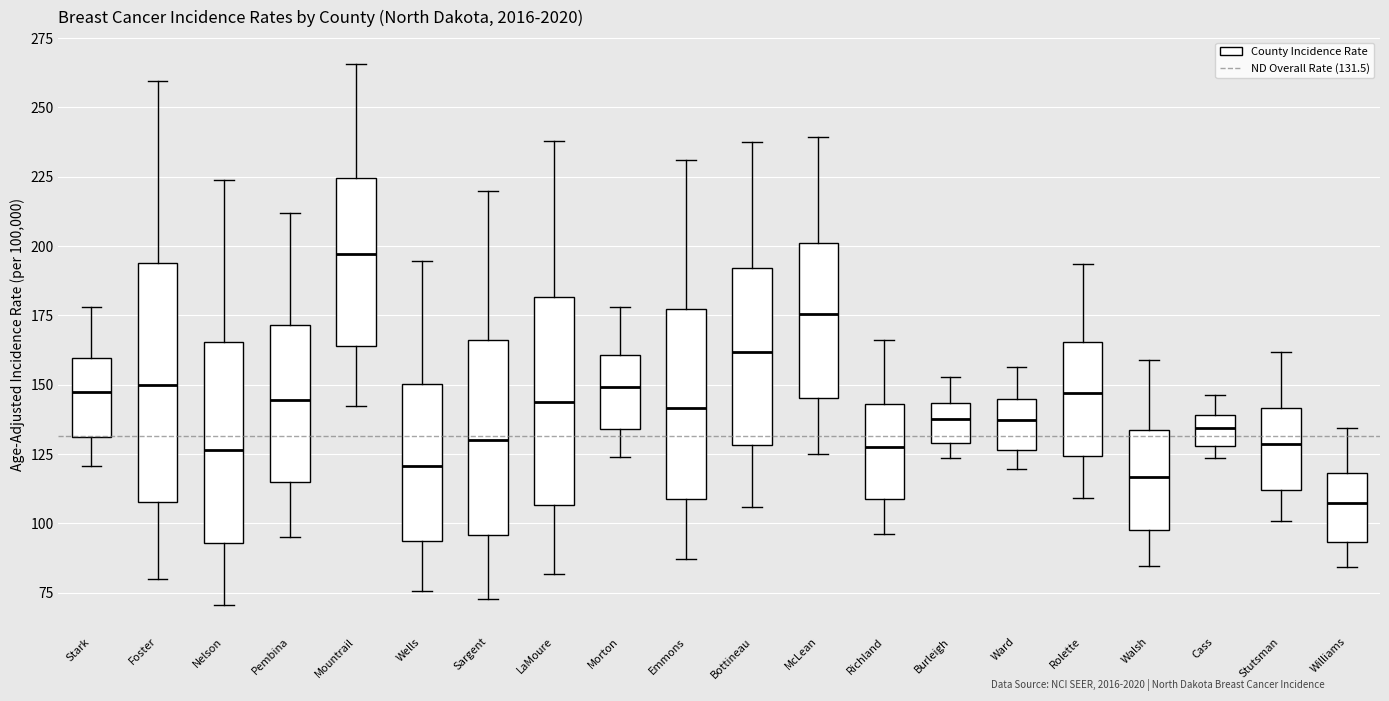

Which box has the highest median line?

Mountrail